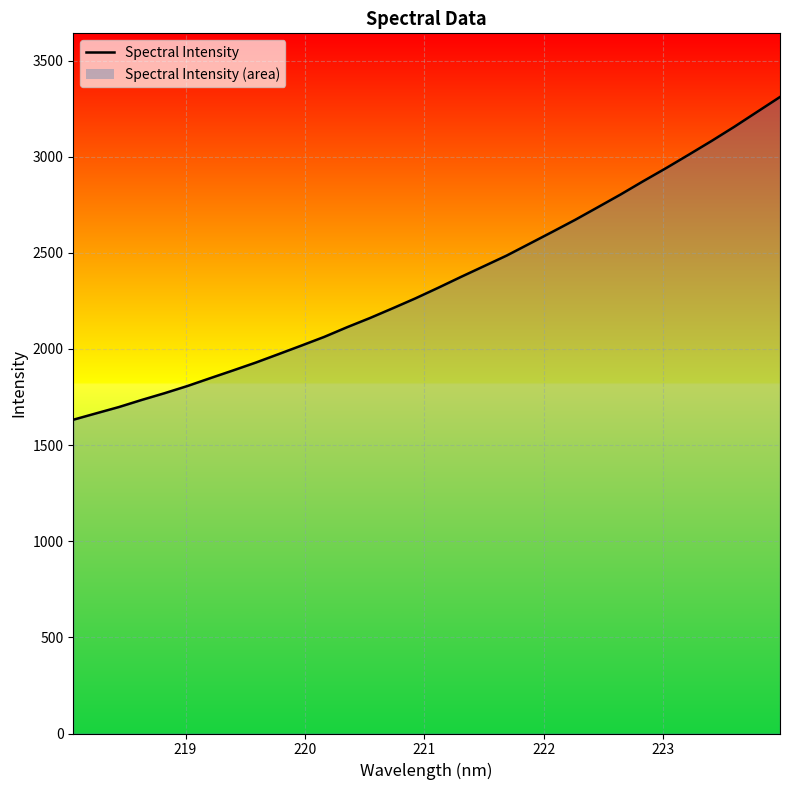

Does the chart display data point markers on the line(s)?

No